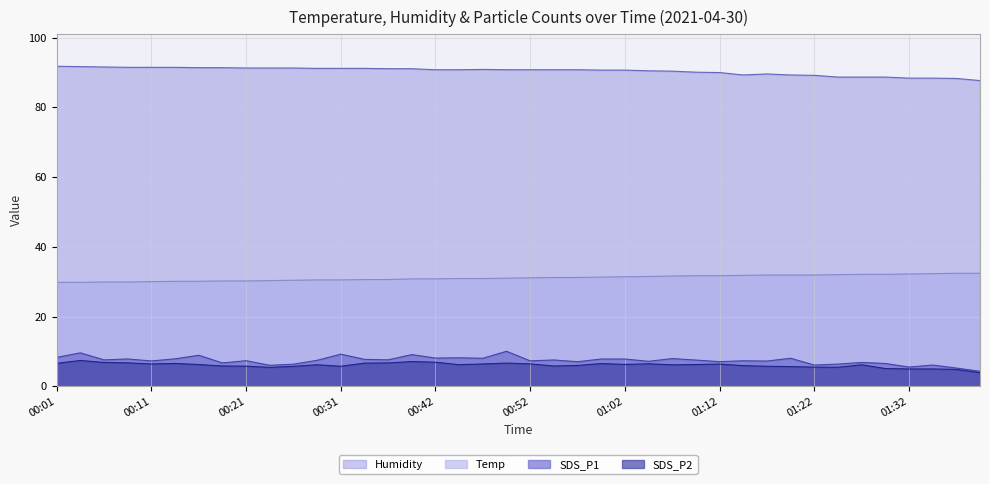

True or false: Humidity has a value of 54.1 at 00:21.

False